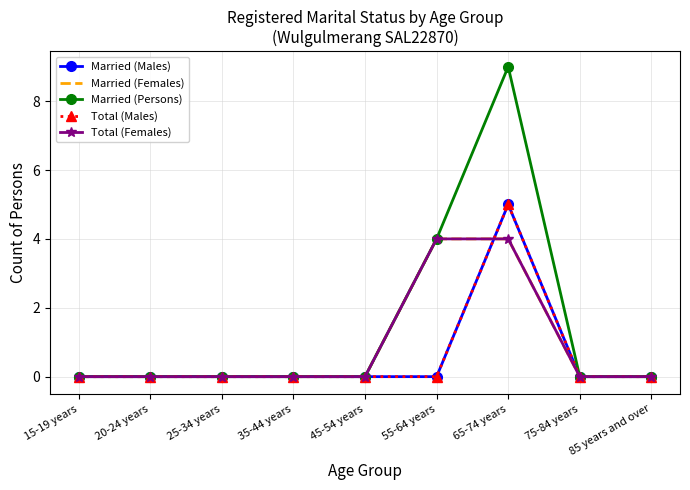

What is the maximum value for Married (Females)?

4